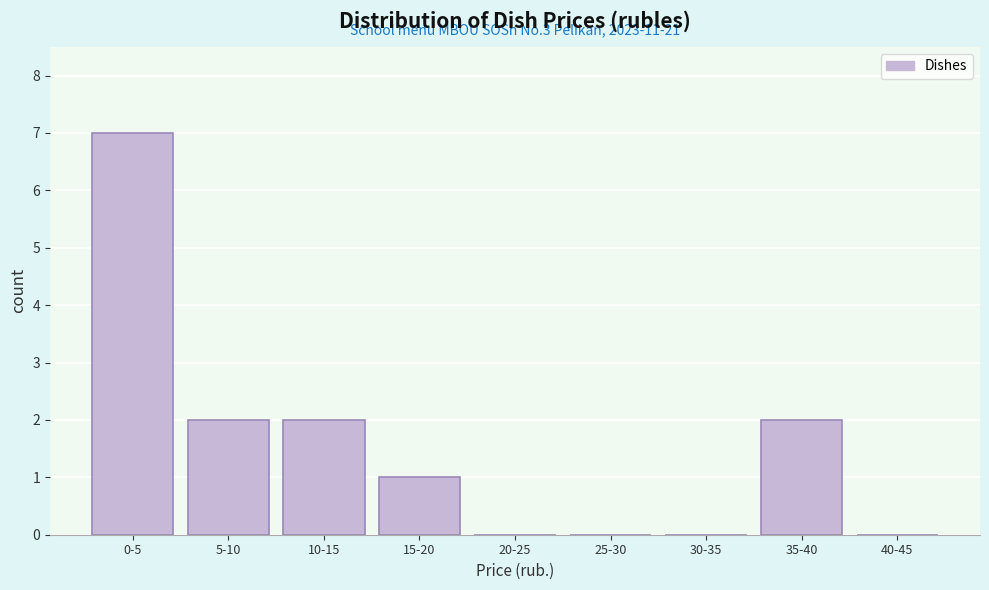

Reading right to left, transcribe all the data shown in this chart.

40-45=0	35-40=2	30-35=0	25-30=0	20-25=0	15-20=1	10-15=2	5-10=2	0-5=7